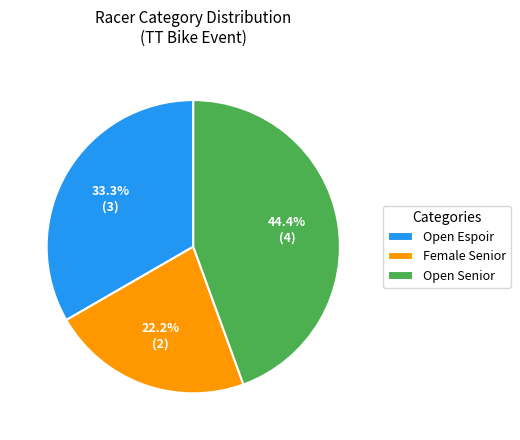

Rank the categories by value from lowest to highest.

Female Senior, Open Espoir, Open Senior